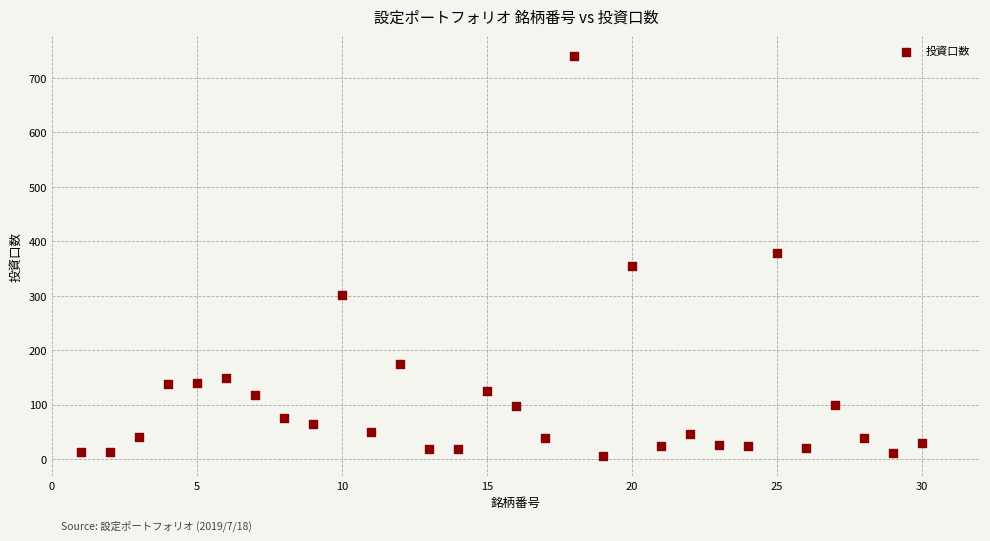

What is the range of X values (max minus min)?

29